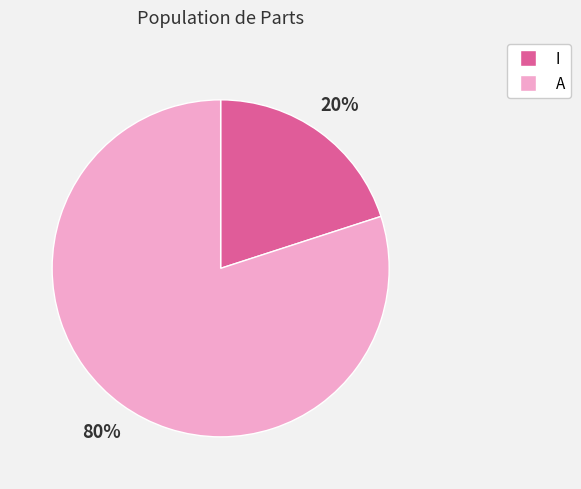

Between I and A, which is larger?

A